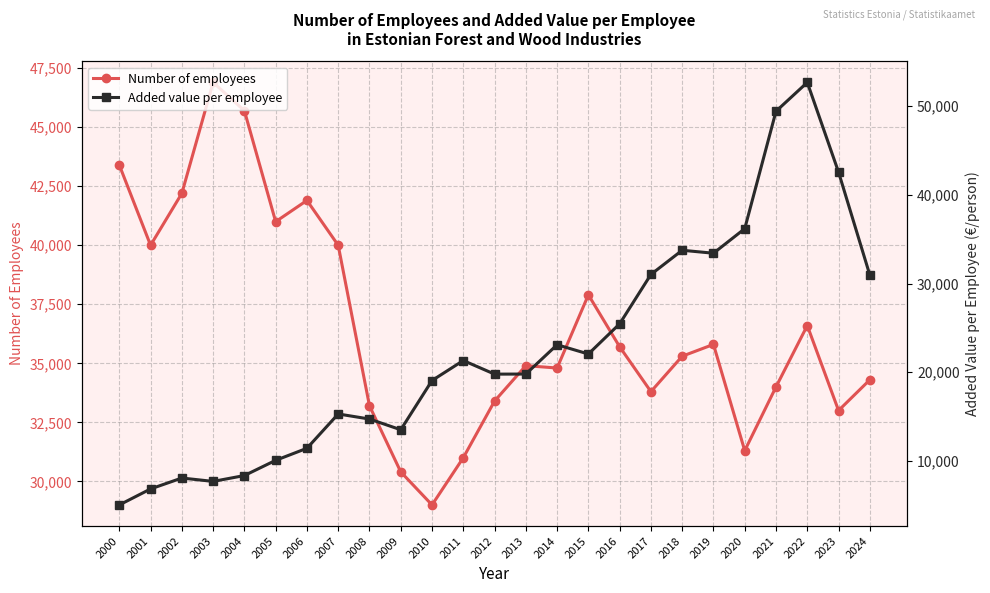

List the series in order of their overall mean, lowest first.

Added value per employee, Number of employees